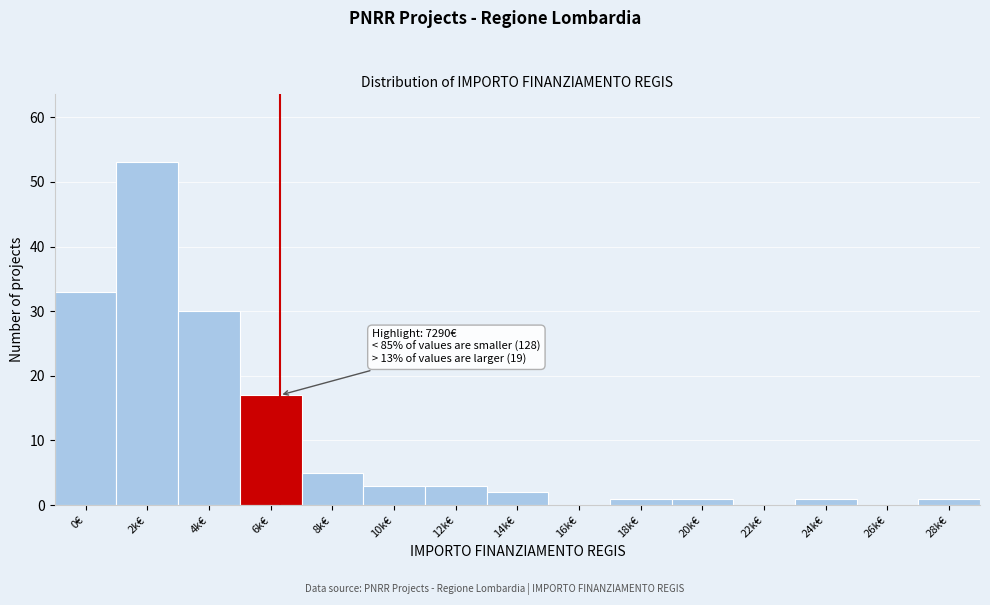

Reading left to right, list all the values displayed in this chart.

0€=33	2k€=53	4k€=30	6k€=17	8k€=5	10k€=3	12k€=3	14k€=2	16k€=0	18k€=1	20k€=1	22k€=0	24k€=1	26k€=0	28k€=1